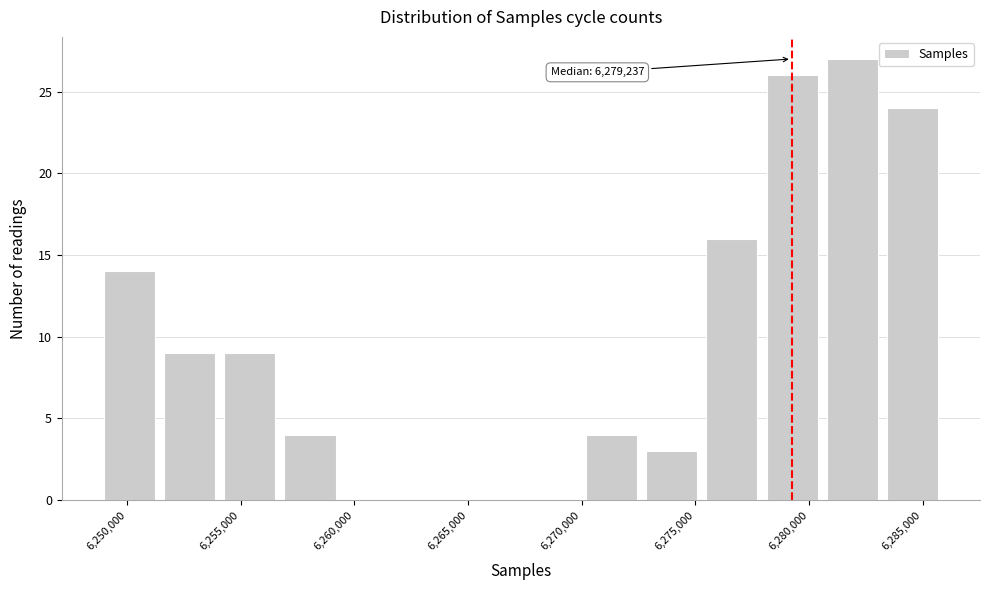

Over which range of the x-axis is the bar tallest?

6281000 to 6283500